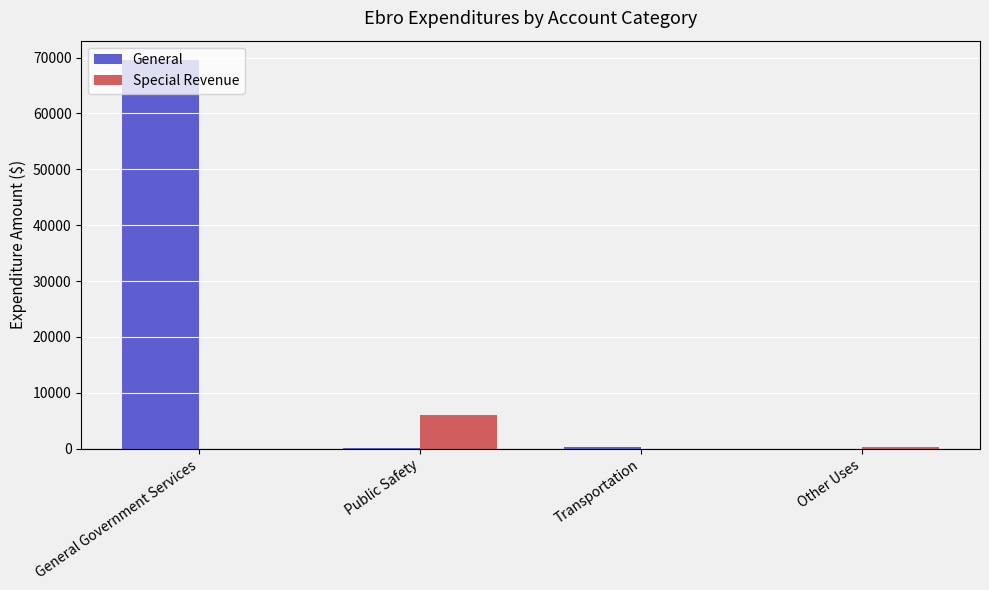

Is it true that Special Revenue equals -3073 at General Government Services?

False